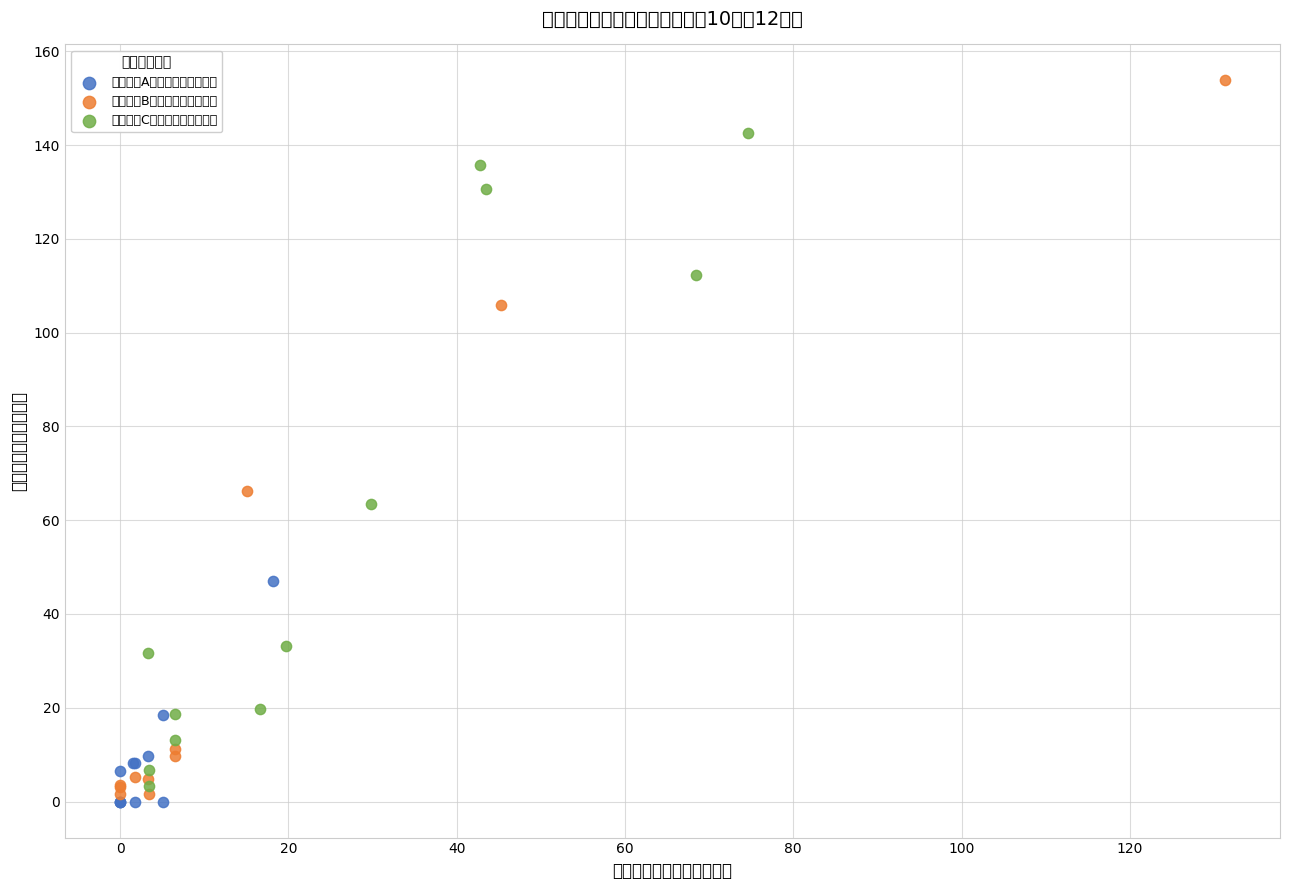

Which series contains the lowest Y value?

グループA（北海道〜群馬県）